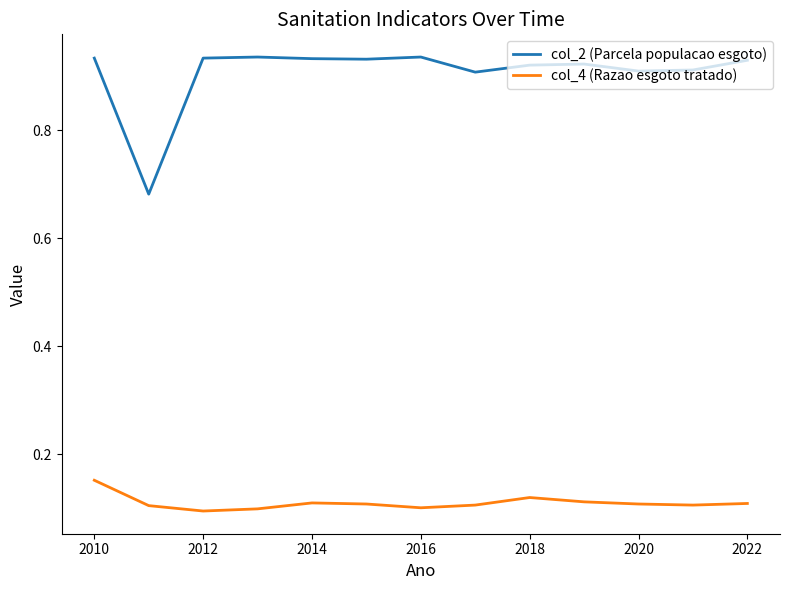

Which series has the largest range (max minus min)?

col_2 (Parcela populacao esgoto)